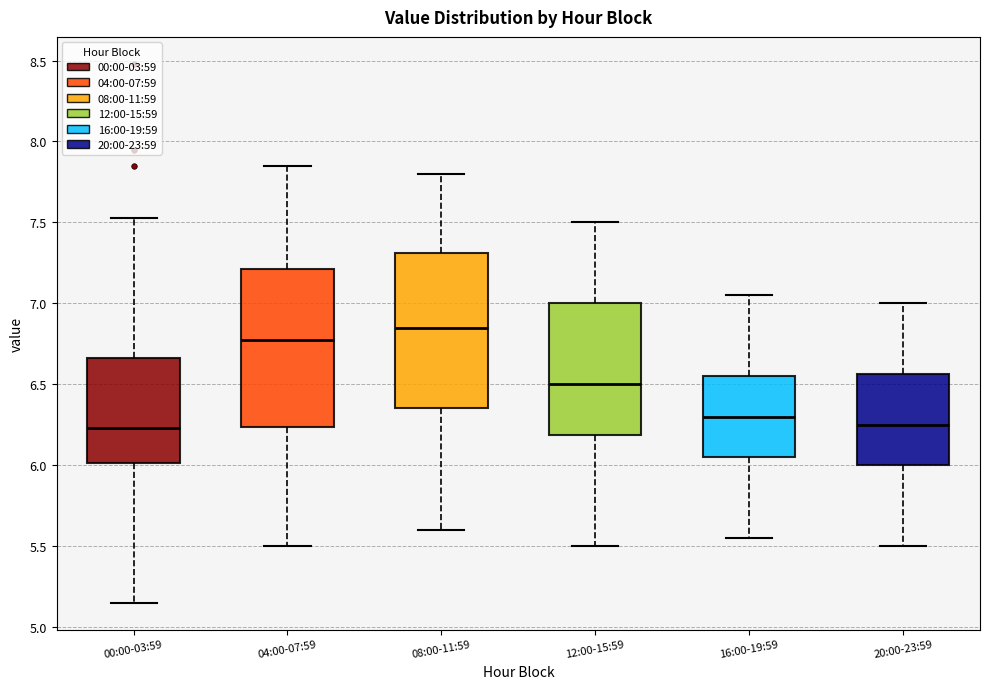

Reading left to right, transcribe this box plot: for each box, give where its median line is, the range the box spans, and where its two whiskers end, as read against the y-axis. The values are not printed on the chart, so give them approximately, as read against the axis.

00:00-03:59: median 6.25, box 6.00 to 6.65, whiskers 5.15 to 7.55
04:00-07:59: median 6.80, box 6.25 to 7.20, whiskers 5.50 to 7.85
08:00-11:59: median 6.85, box 6.35 to 7.30, whiskers 5.60 to 7.80
12:00-15:59: median 6.50, box 6.20 to 7.00, whiskers 5.50 to 7.50
16:00-19:59: median 6.30, box 6.05 to 6.55, whiskers 5.55 to 7.05
20:00-23:59: median 6.25, box 6.00 to 6.55, whiskers 5.50 to 7.00